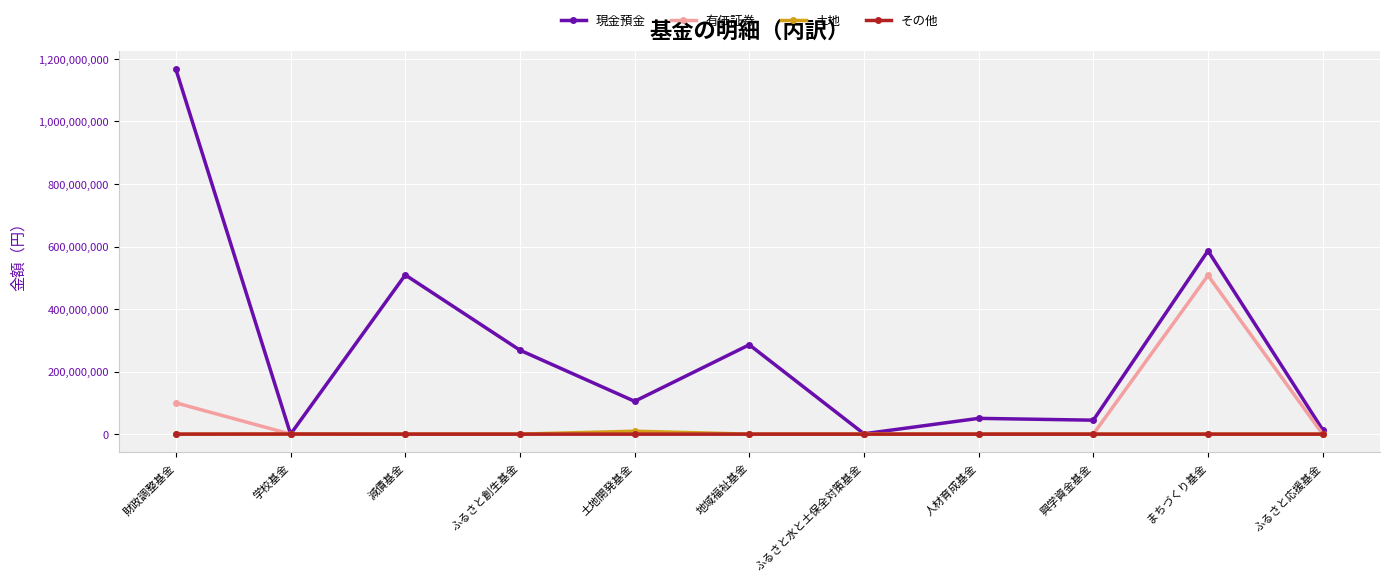

What is the label of the 9th point from the right?

減債基金